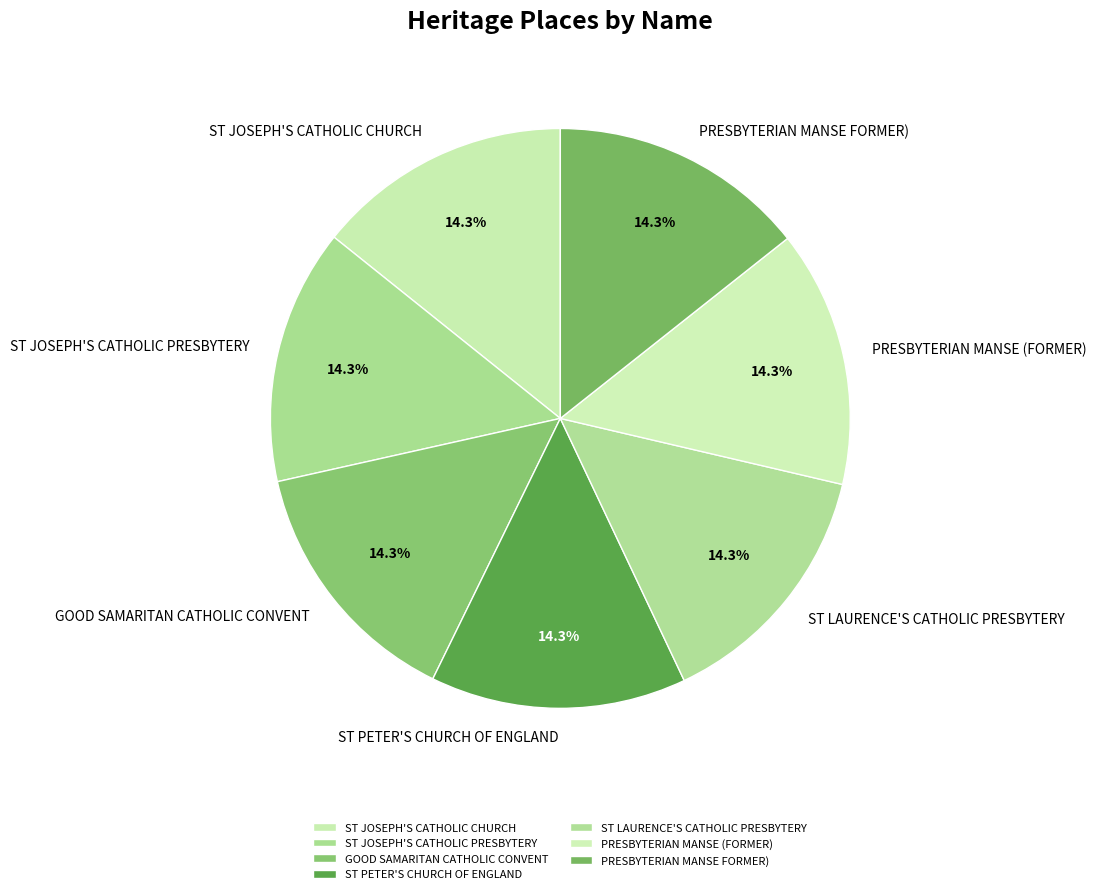

Approximately how many times larger is the value at ST LAURENCE'S CATHOLIC PRESBYTERY compared to ST PETER'S CHURCH OF ENGLAND?

1.0